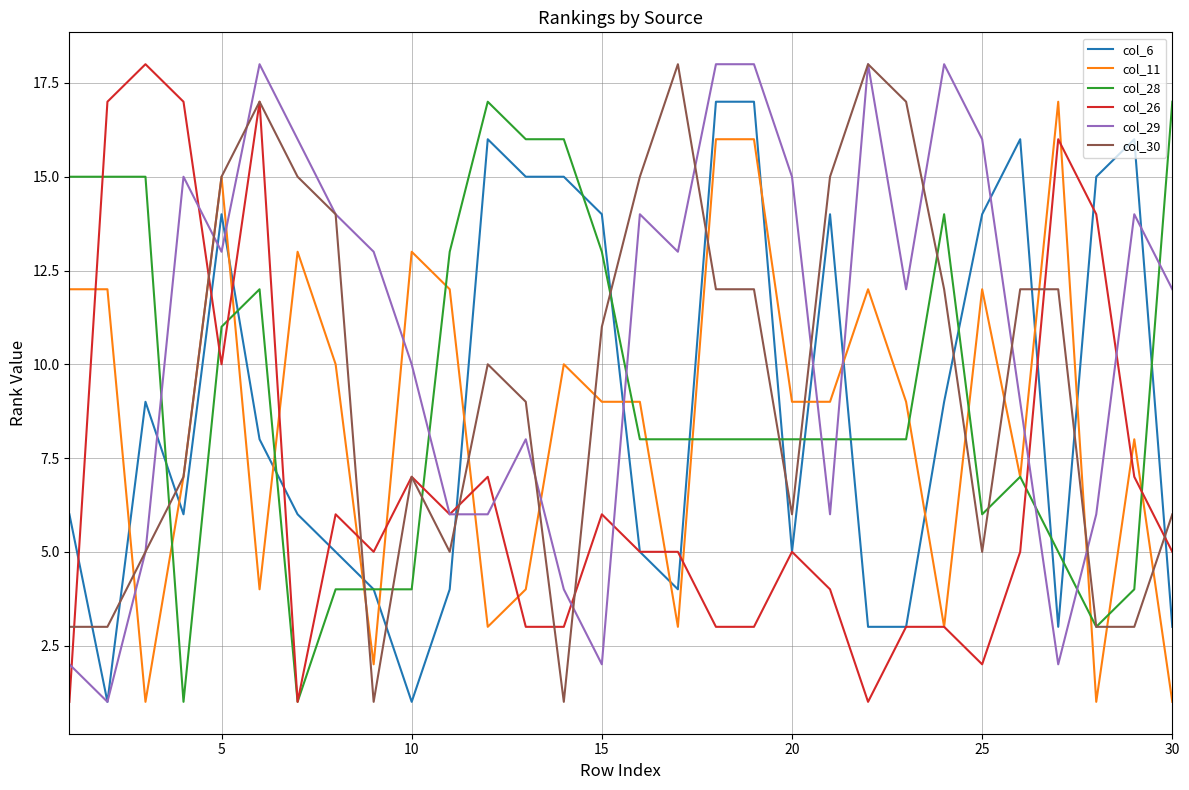

Which series has the largest total across all categories?

col_29